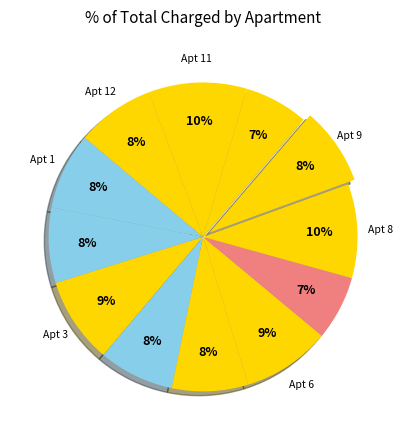

How many segments does this pie chart have?

12